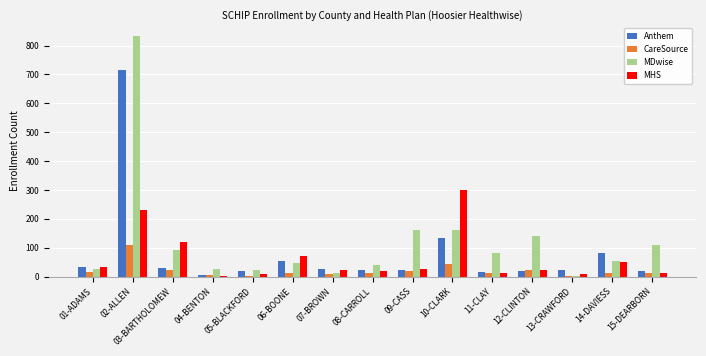

What are all the series names shown in the legend?

Anthem, CareSource, MDwise, MHS